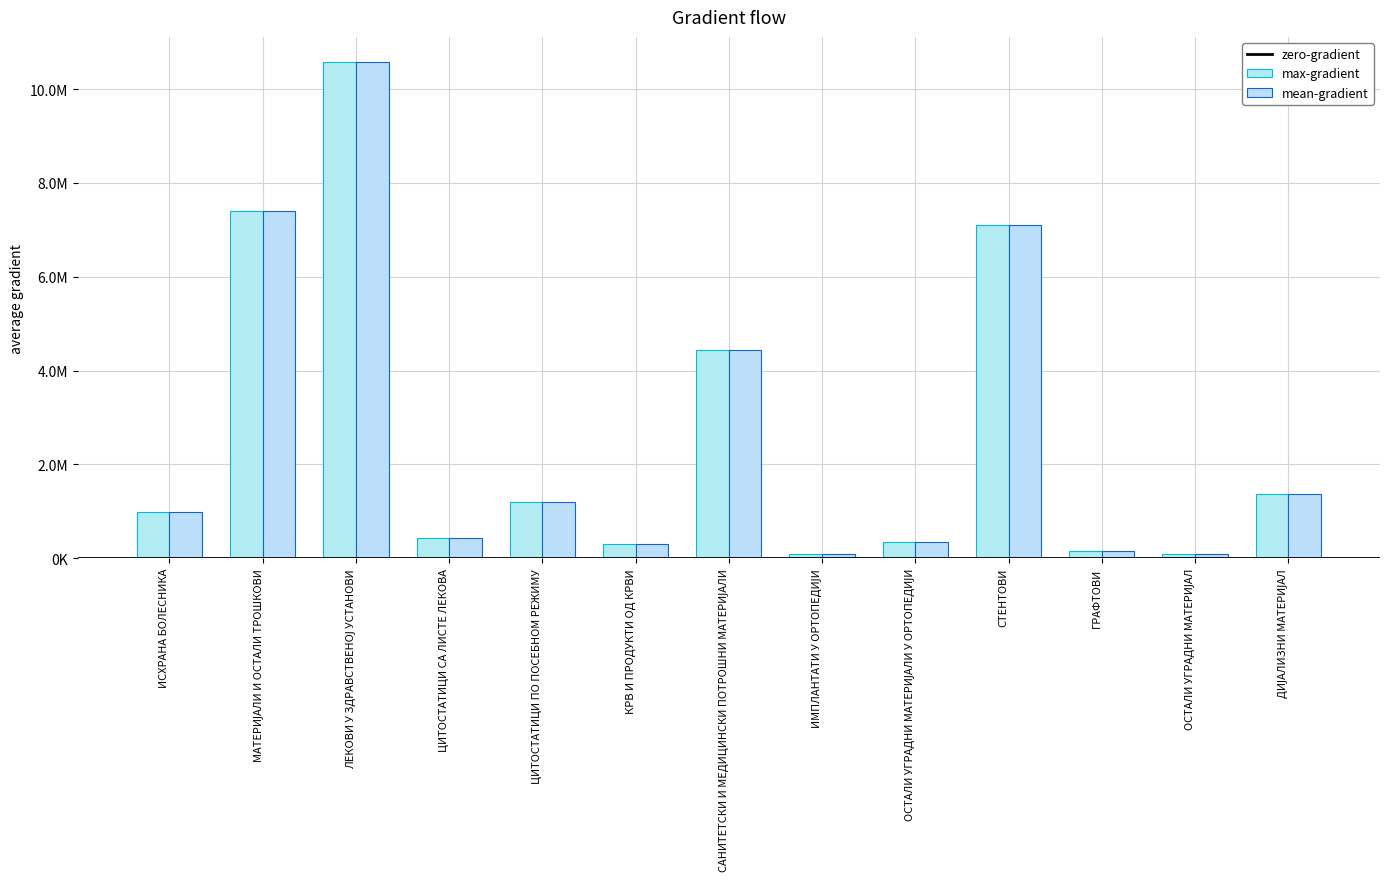

What is the difference between the mean-gradient values at ИСХРАНА БОЛЕСНИКА and ЦИТОСТАТИЦИ ПО ПОСЕБНОМ РЕЖИМУ?

223564.9